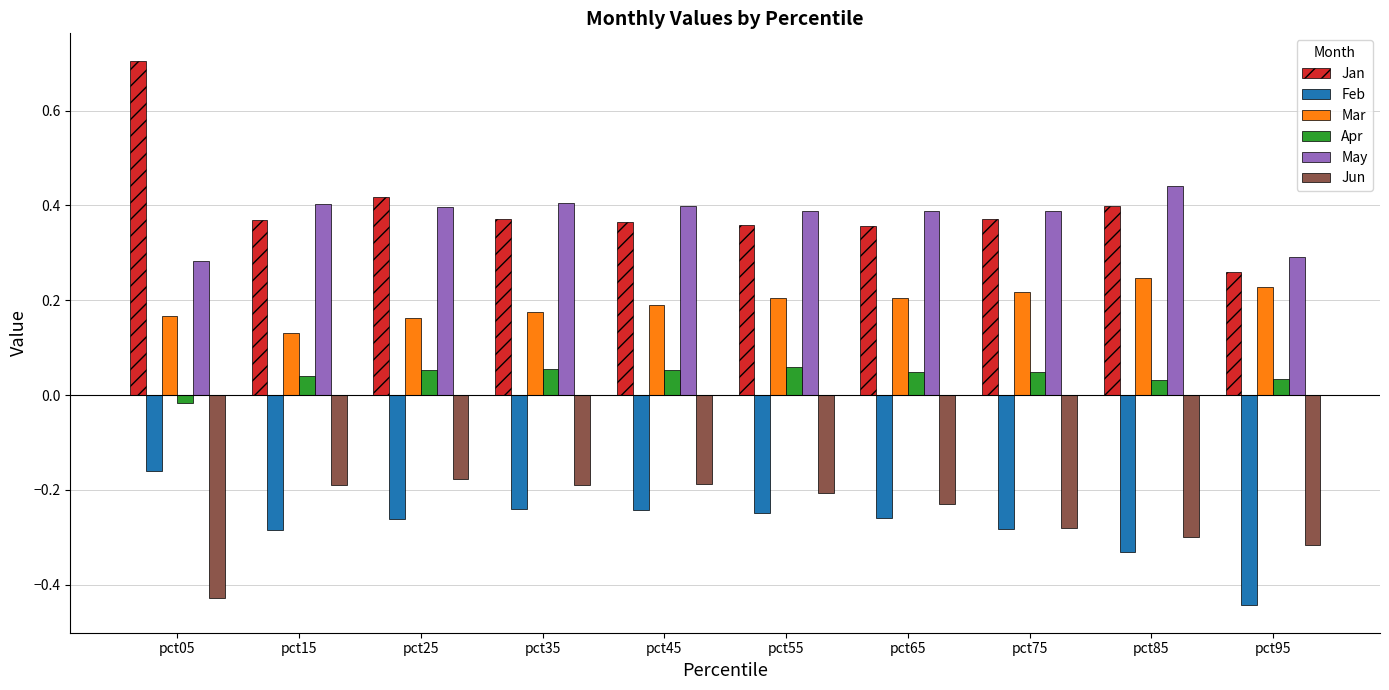

Which series has the largest range (max minus min)?

Jan